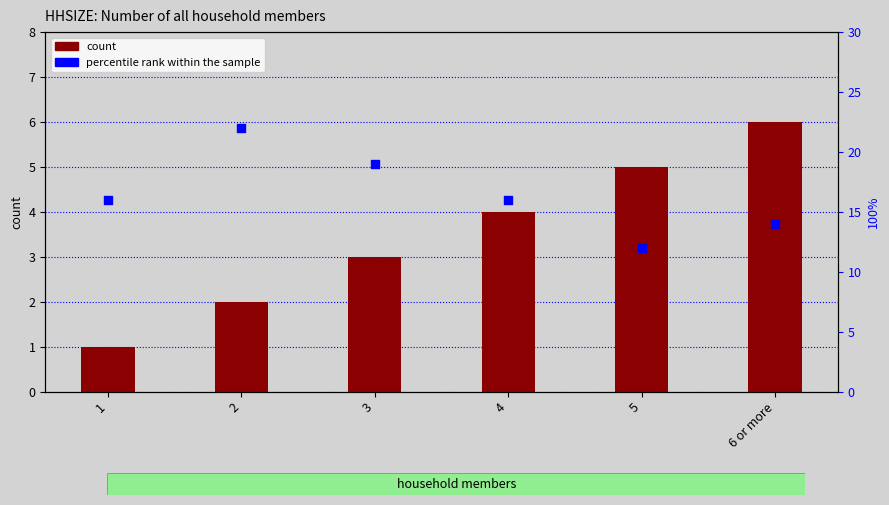

Which series has the largest total across all categories?

percentile rank within the sample